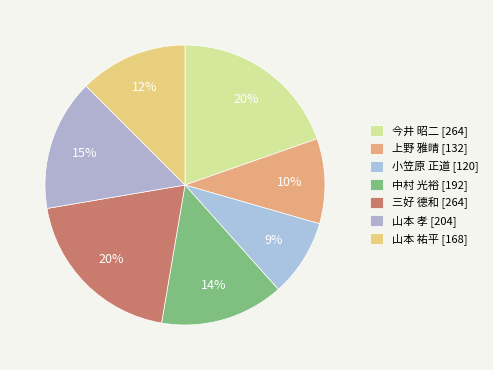

To the nearest percent, what is the difference between the largest and smallest slice percentages?

11%